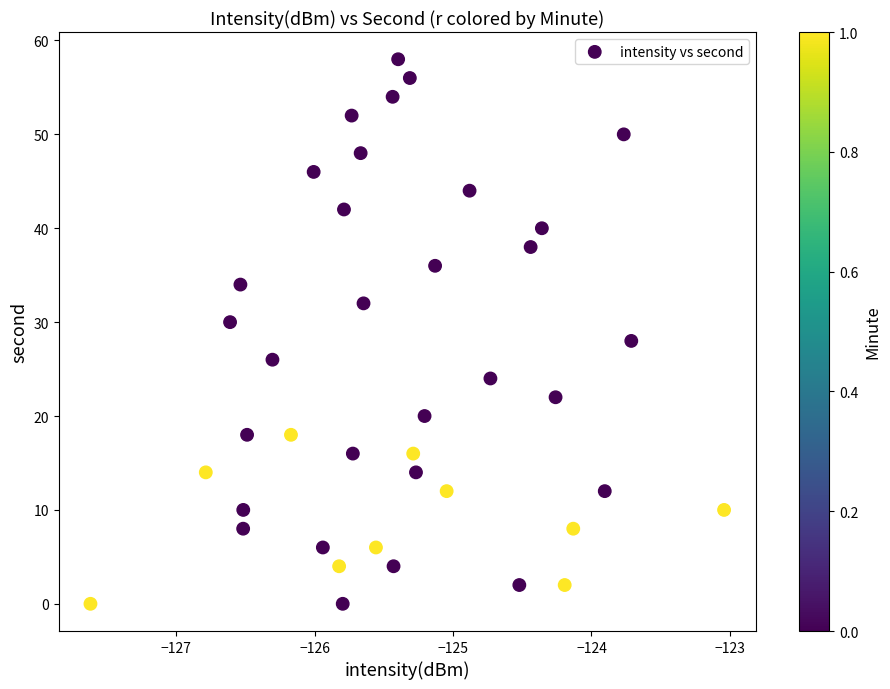

What is the range of Y values (max minus min)?

58